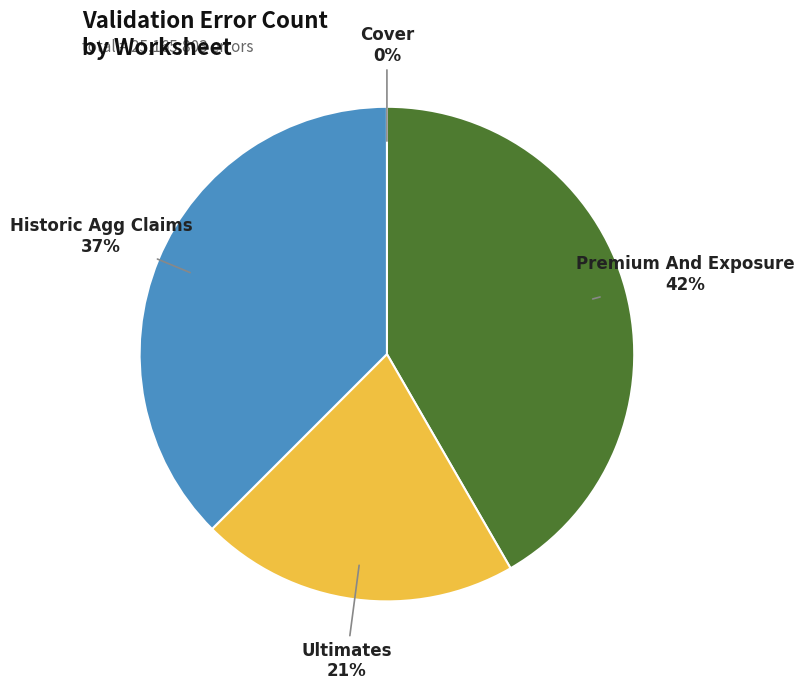

To the nearest percent, what is the difference between the largest and smallest slice percentages?

42%